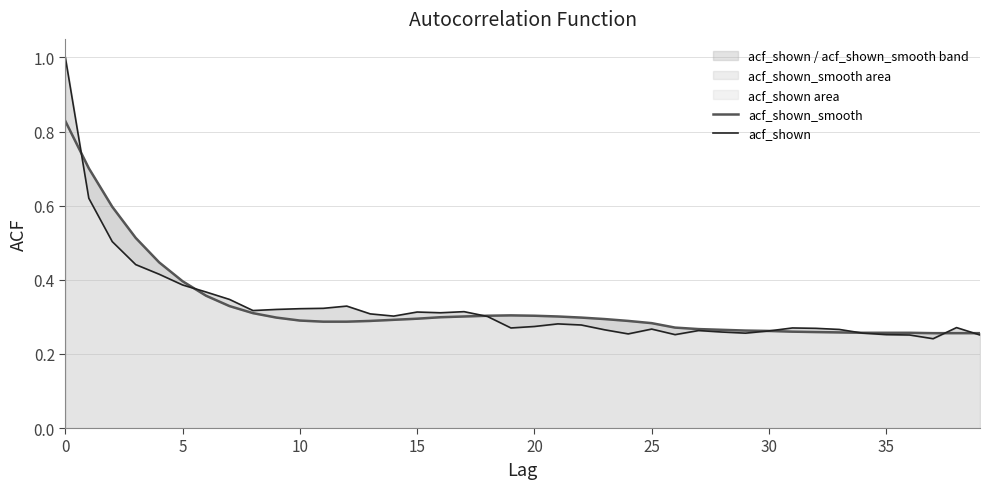

What are all the series names shown in the legend?

acf_shown_smooth, acf_shown